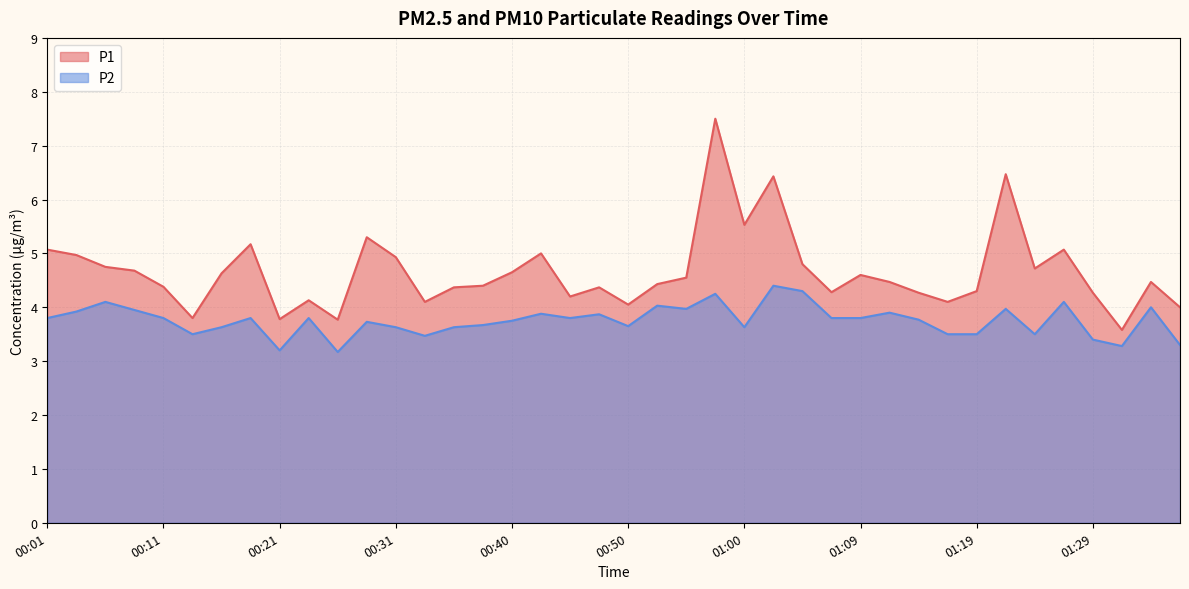

Which has a higher value, 01:27 or 01:14?

01:27